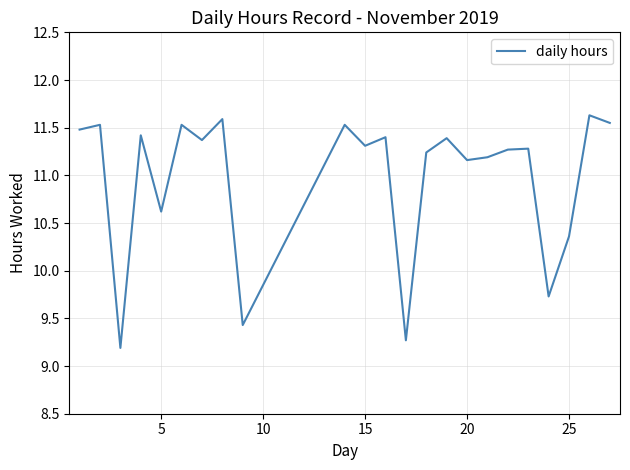

What is the minimum value shown in the chart?

9.2